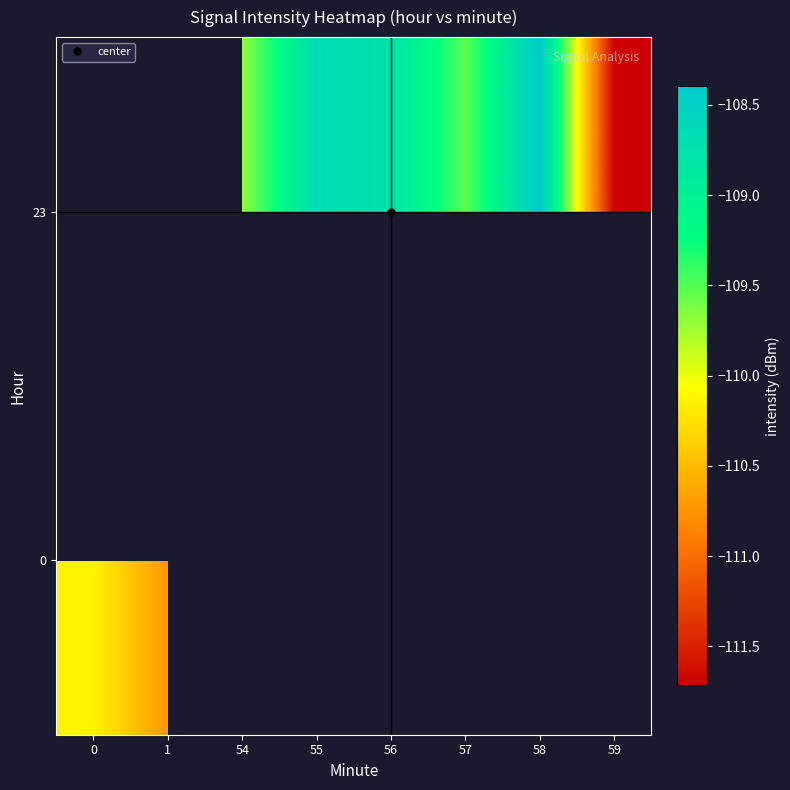

What is the highest value of the 0 series?

-110.1